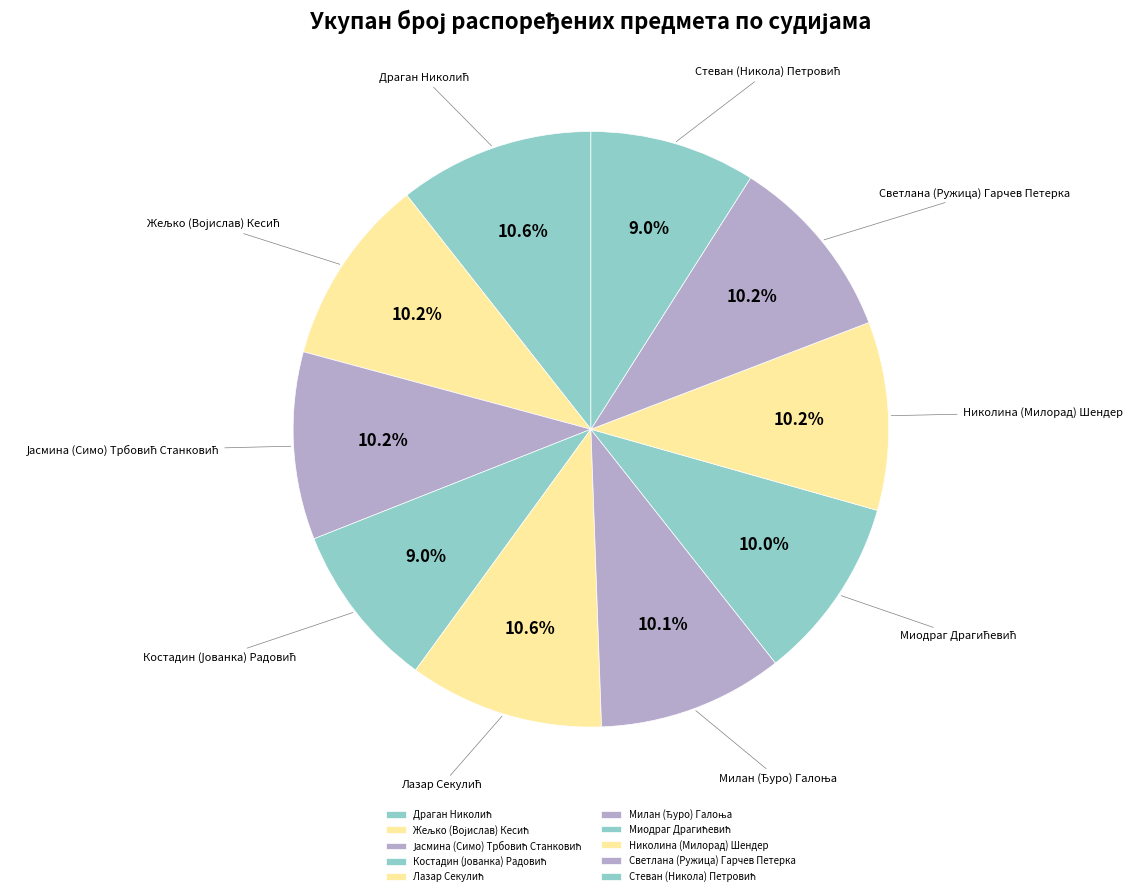

Is there a majority slice in this chart?

No